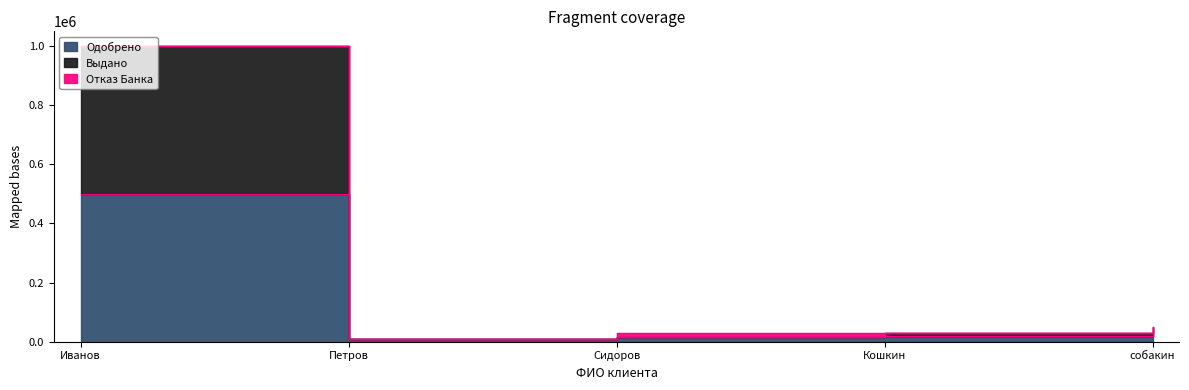

Between Иванов and собакин, which is larger?

Иванов